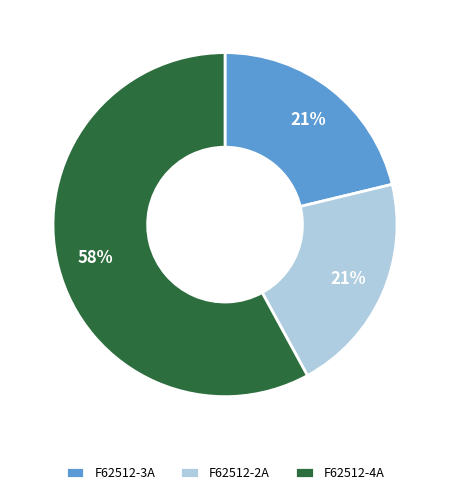

How many slices are in this pie chart?

3